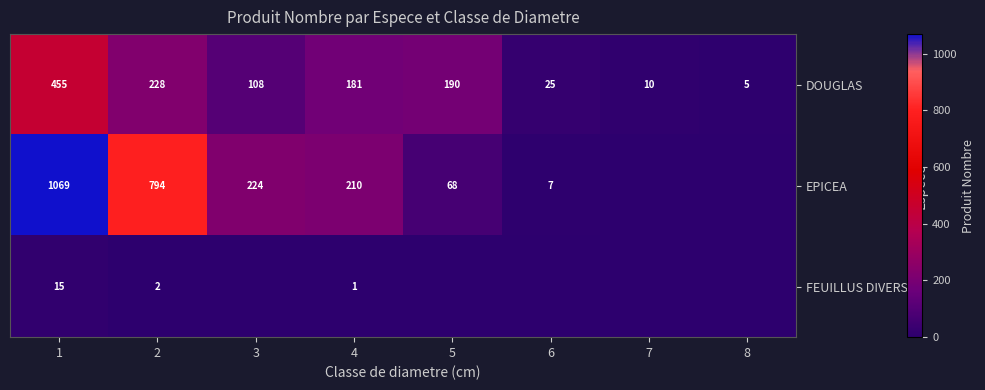

The EPICEA series shows 1296 at 2. True or false?

False